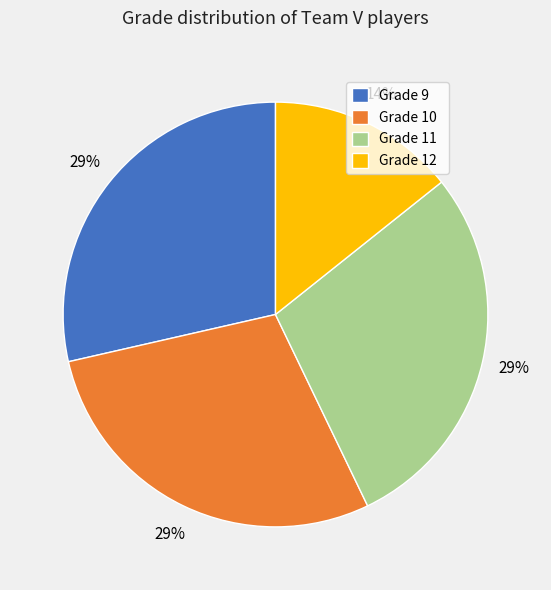

Do Grade 11 and Grade 12 together represent more than half of the pie?

No